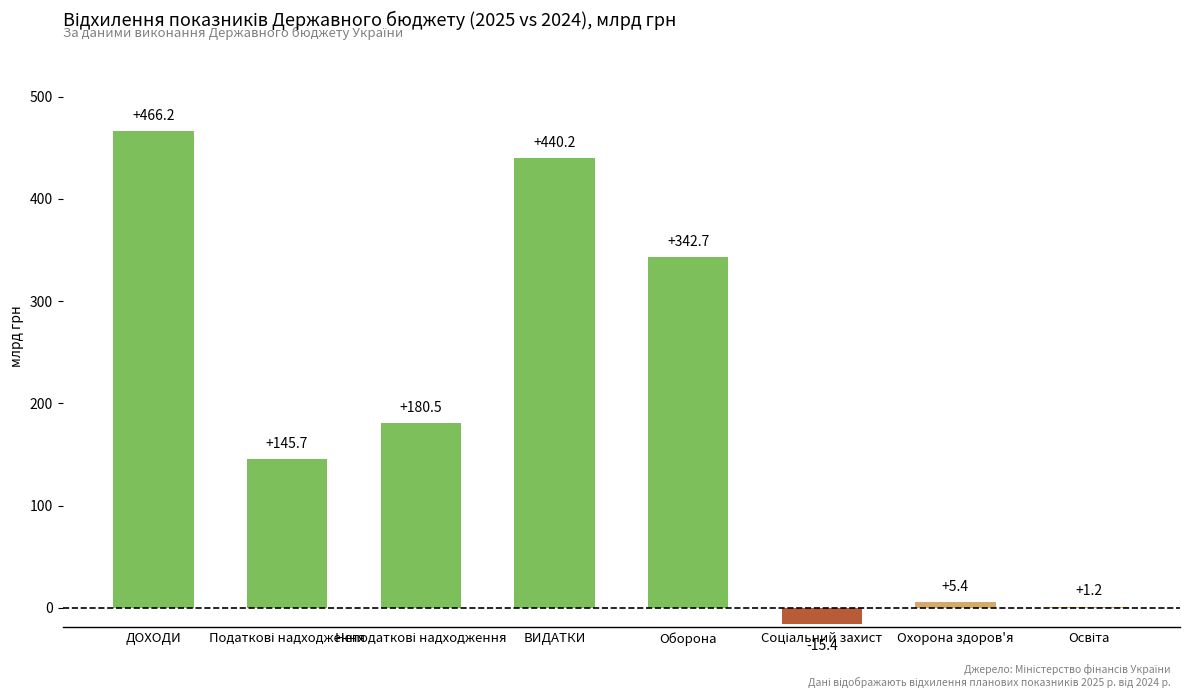

Are the bars horizontal?

No